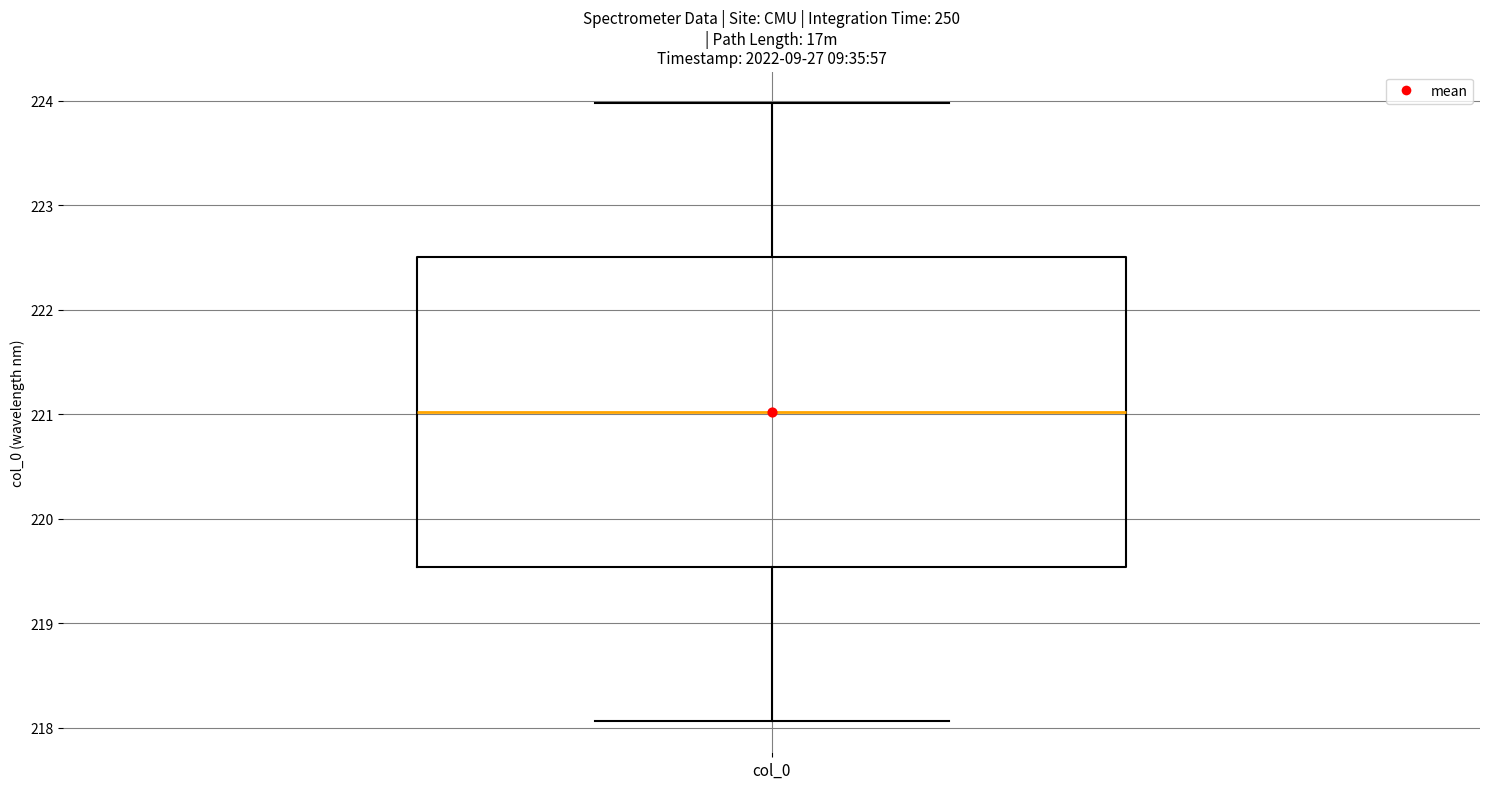

Read this box plot against the y-axis: the position of the median line, the range covered by the box, and the ends of both whiskers. The values are not printed on the chart, so give them approximately, as read against the axis.

median 221.0, box 219.5 to 222.5, whiskers 218.1 to 224.0